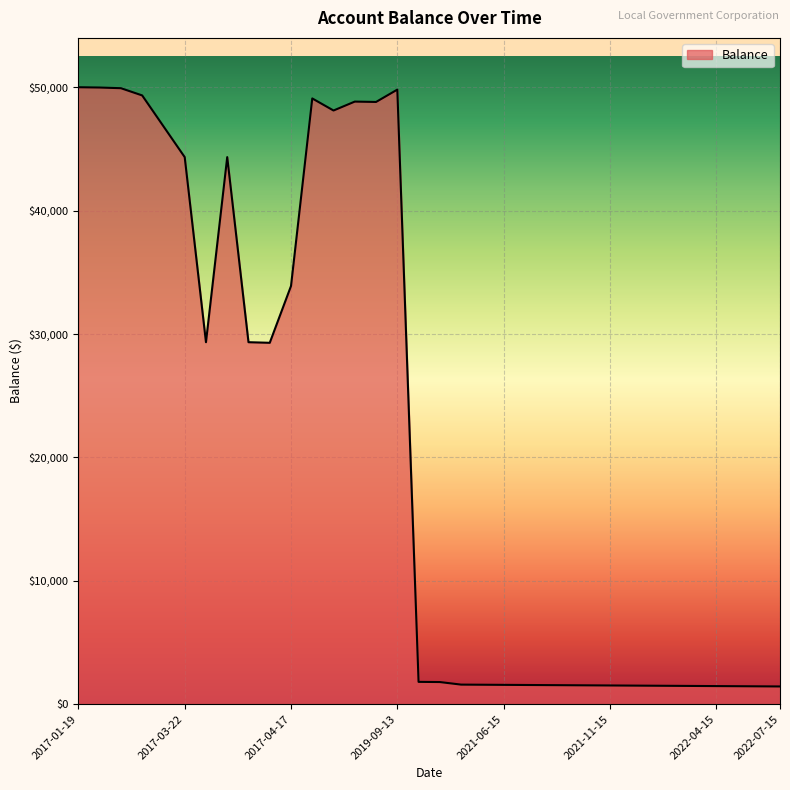

What is the difference between the maximum and minimum values?

48564.8